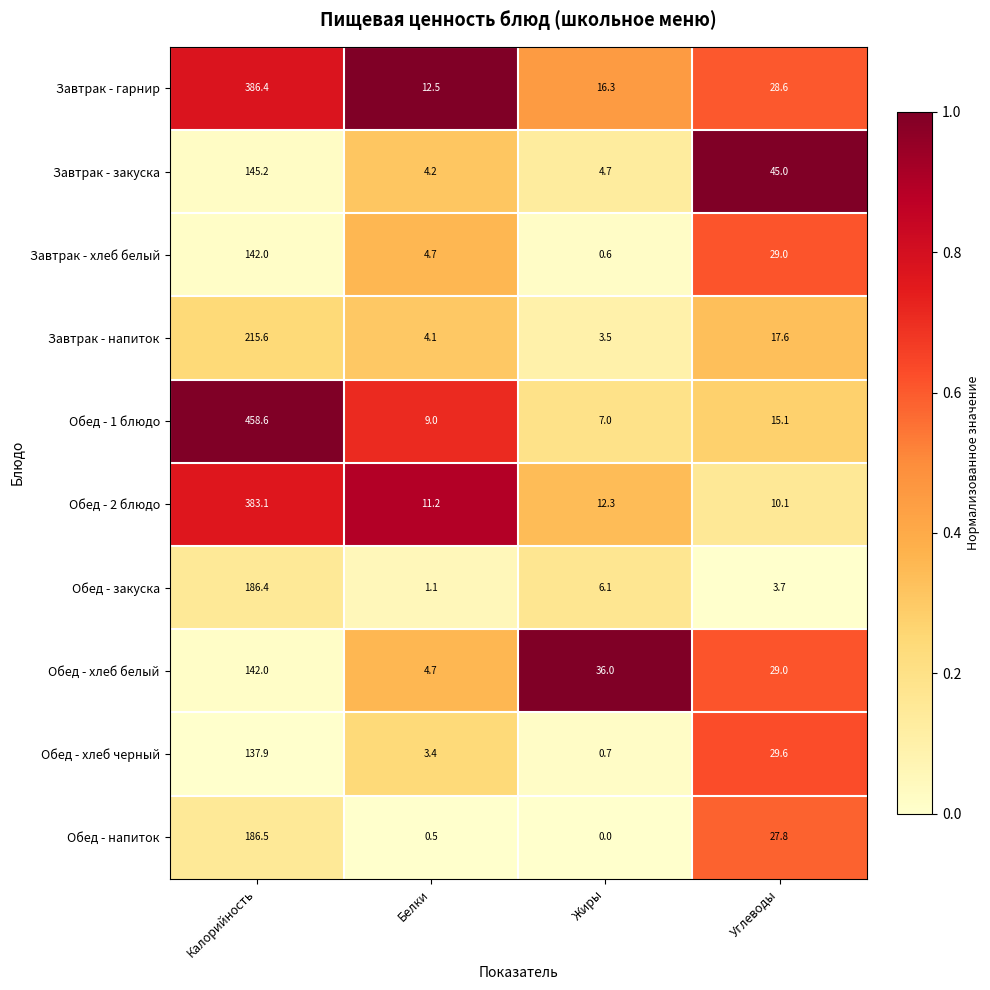

Which category has the lowest value across all series?

Жиры